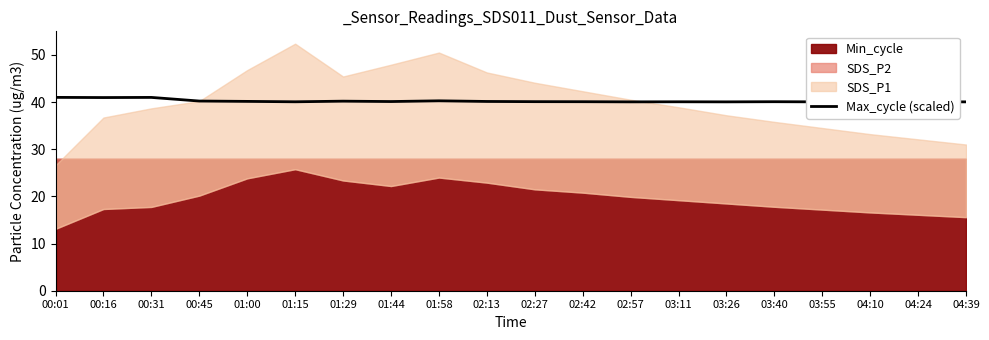

Reading left to right, what are all the values shown in this chart?

41.0	41.0	41.0	40.2	40.1	40.1	40.2	40.1	40.3	40.1	40.1	40.1	40.0	40.1	40.0	40.1	40.0	40.1	40.1	40.0